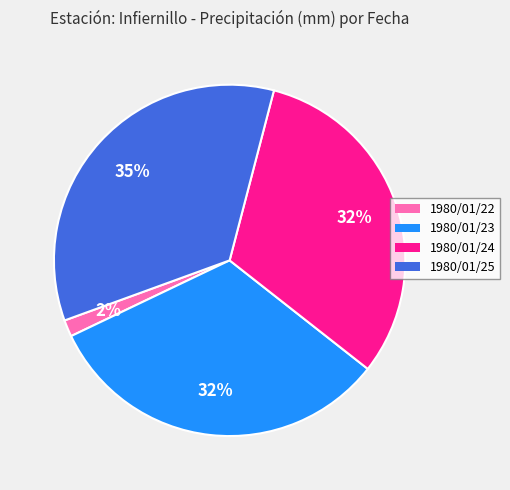

Is it true that 1980/01/24 is 32% of the pie?

True